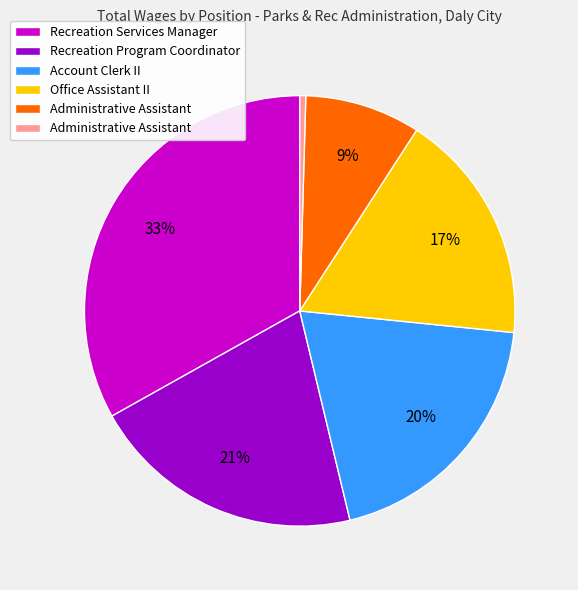

Does any single category account for the majority?

No